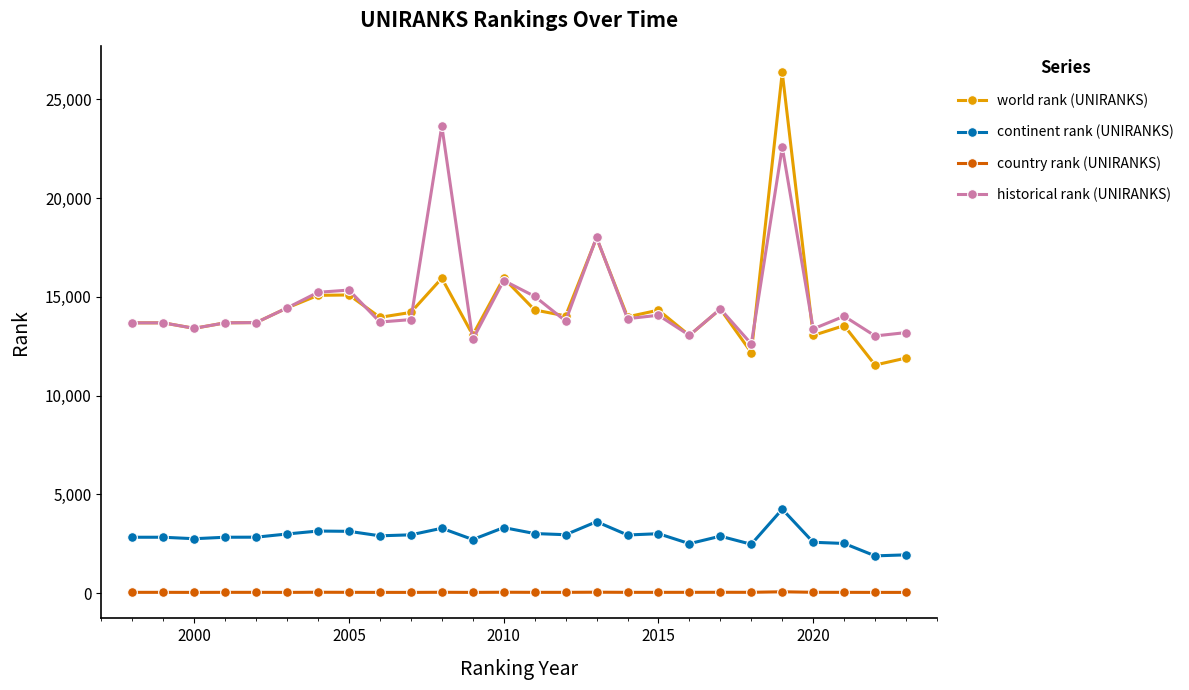

How many lines are shown in the chart?

4